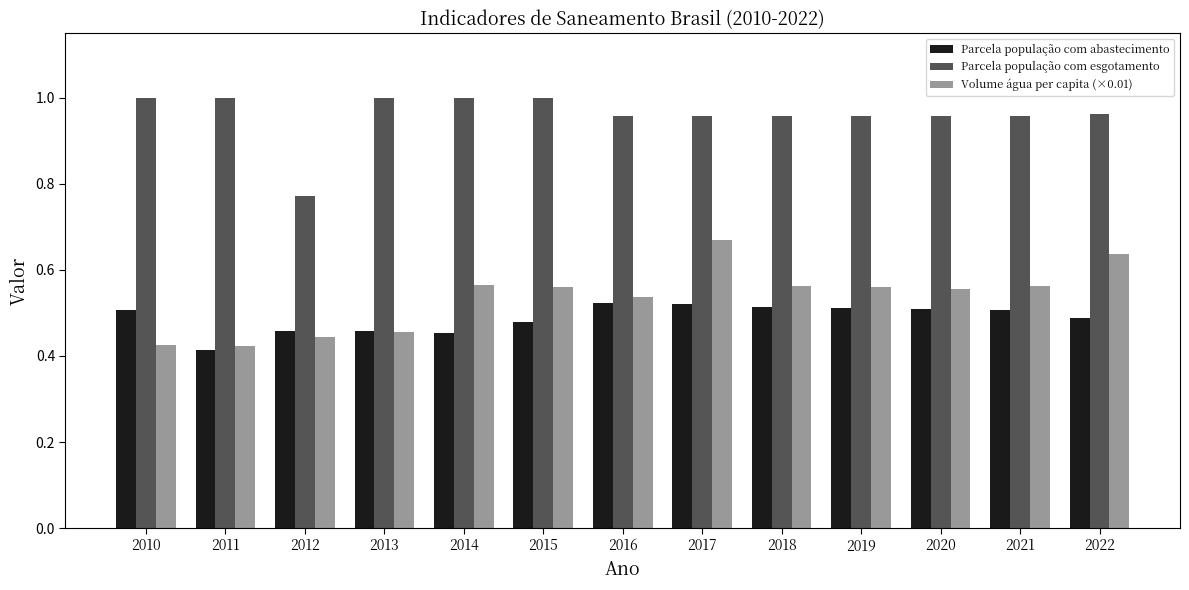

Count the Parcela população com esgotamento values in the range 0 to 1.

13